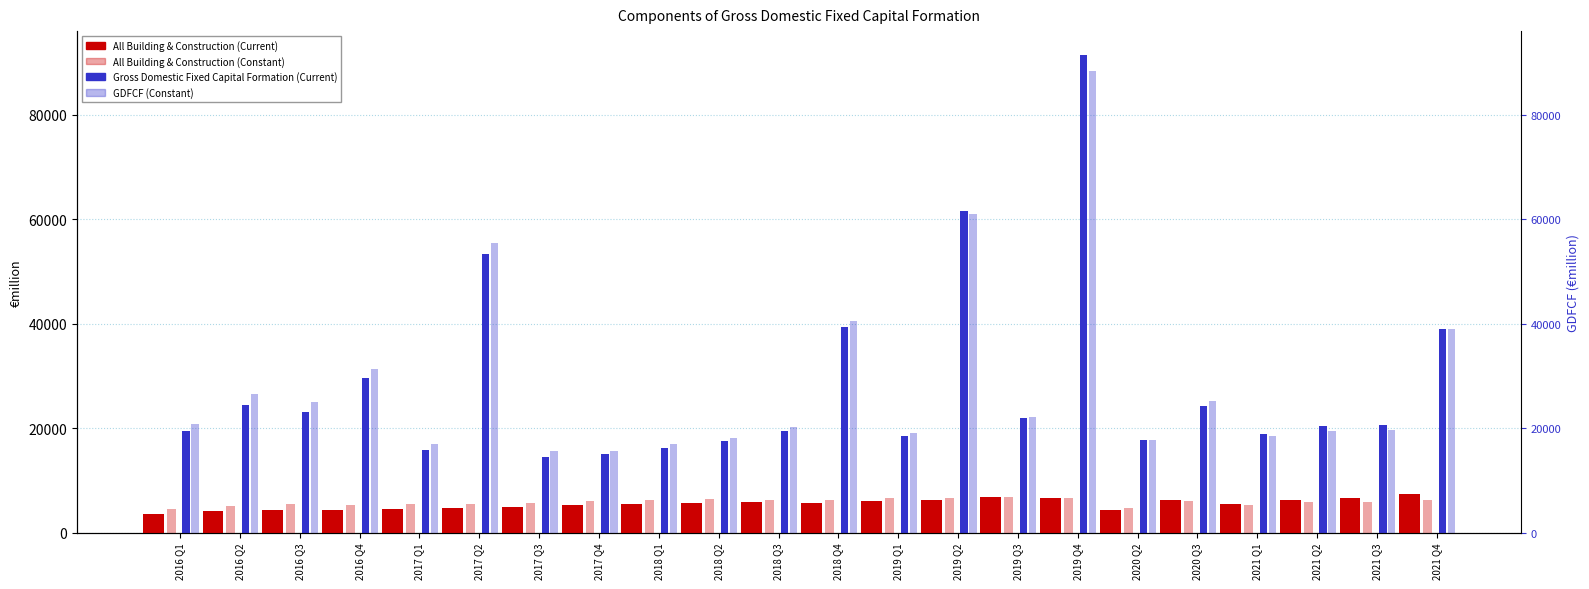

What are all the series names shown in the legend?

All Building & Construction (Current), All Building & Construction (Constant), Gross Domestic Fixed Capital Formation (Current), GDFCF (Constant)